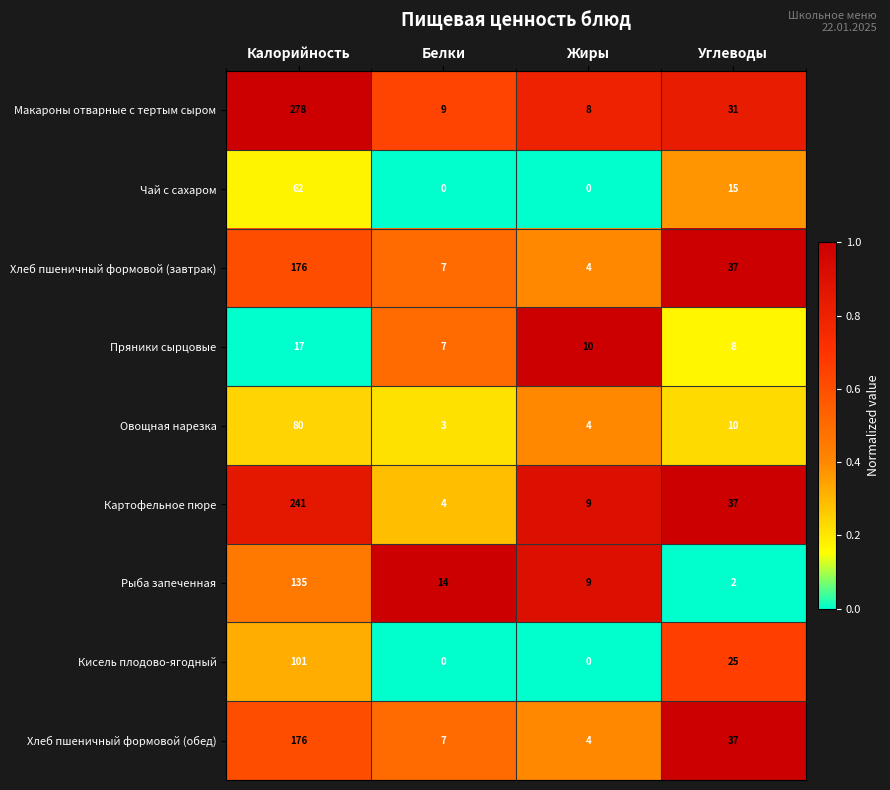

What is the difference between the second highest and second lowest values in the Чай с сахаром series?

15